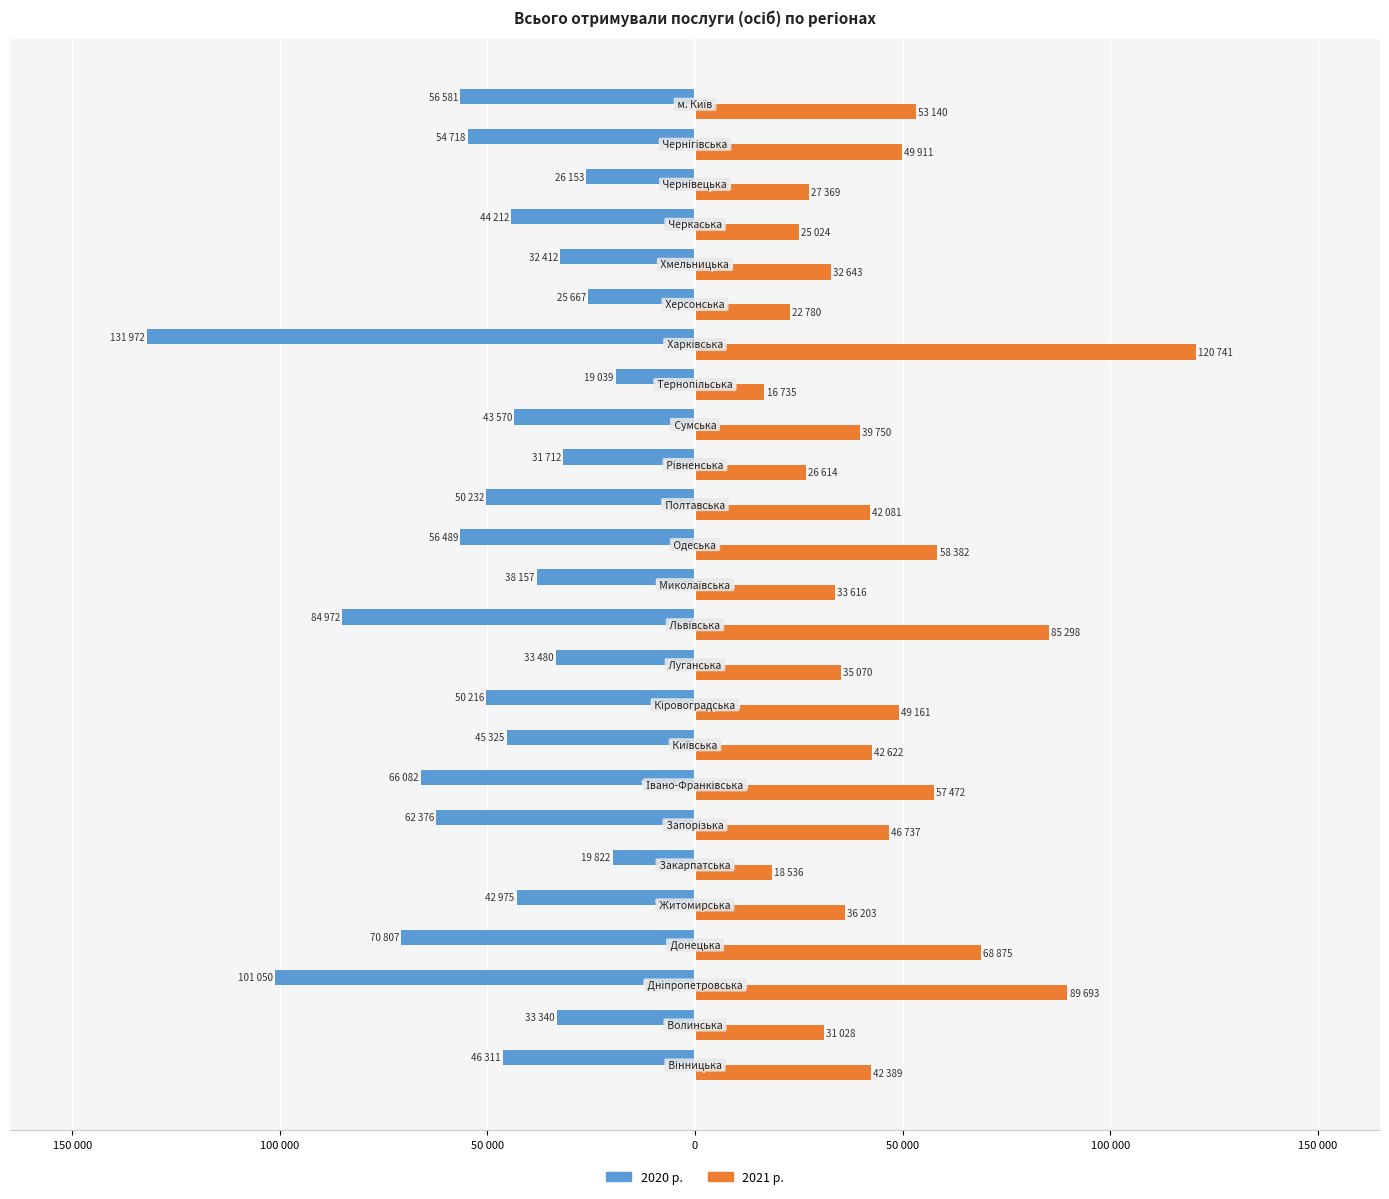

What is the highest value of the 2021 р. series?

120741